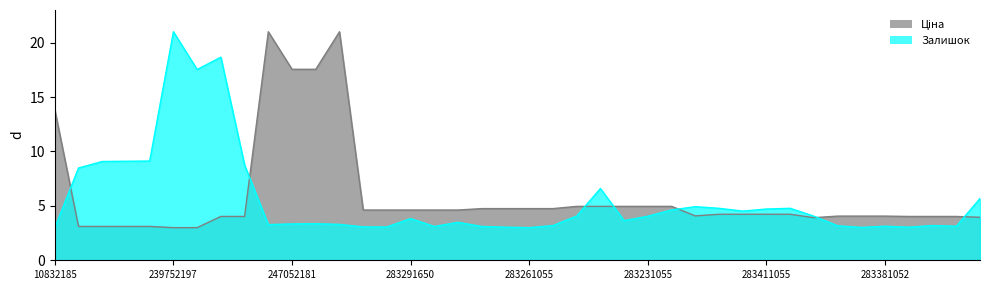

Does the chart display data point markers on the line(s)?

No